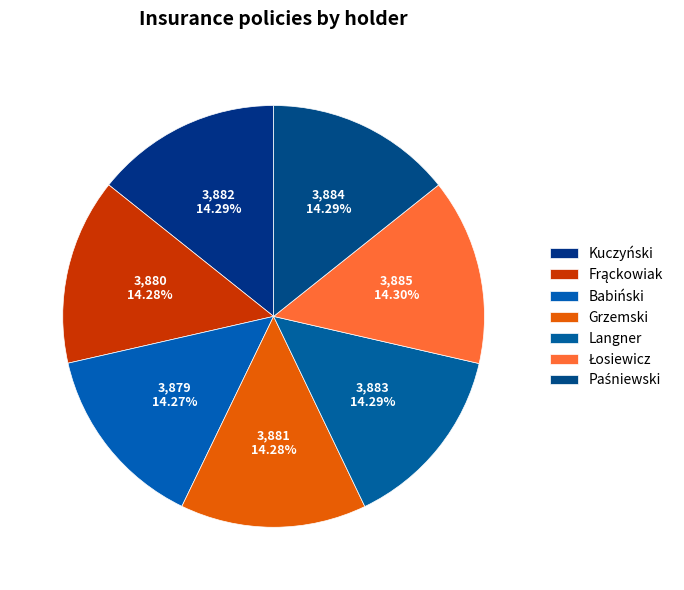

Is Grzemski the majority of the pie?

No